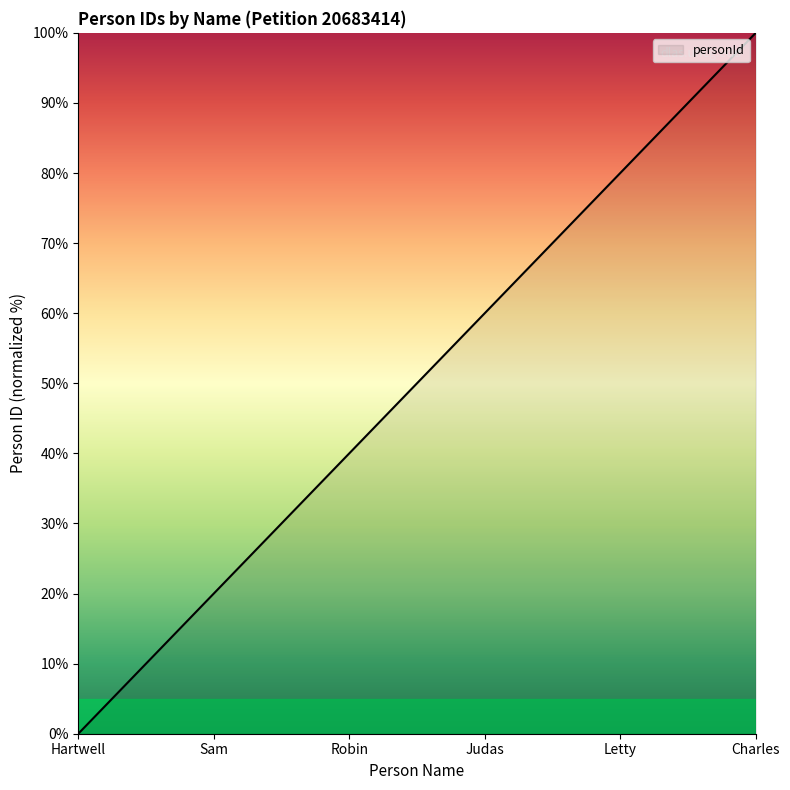

Does the chart have visible grid lines?

No